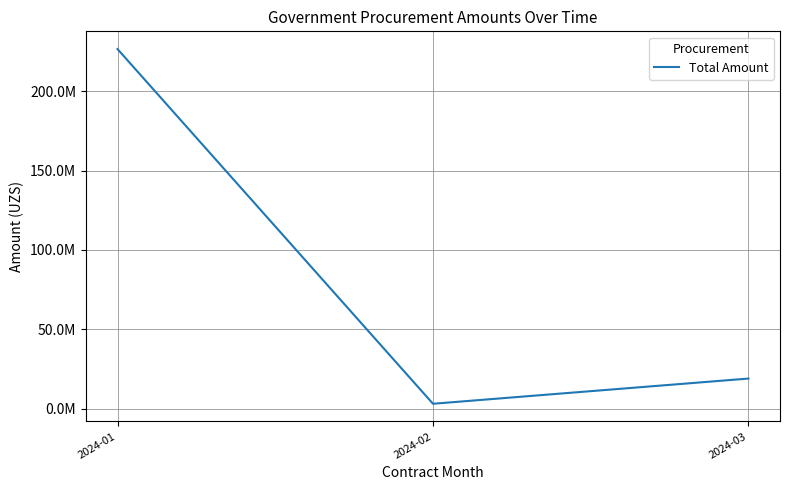

What value does the data have at 2024-02, to the nearest 100?

3000000